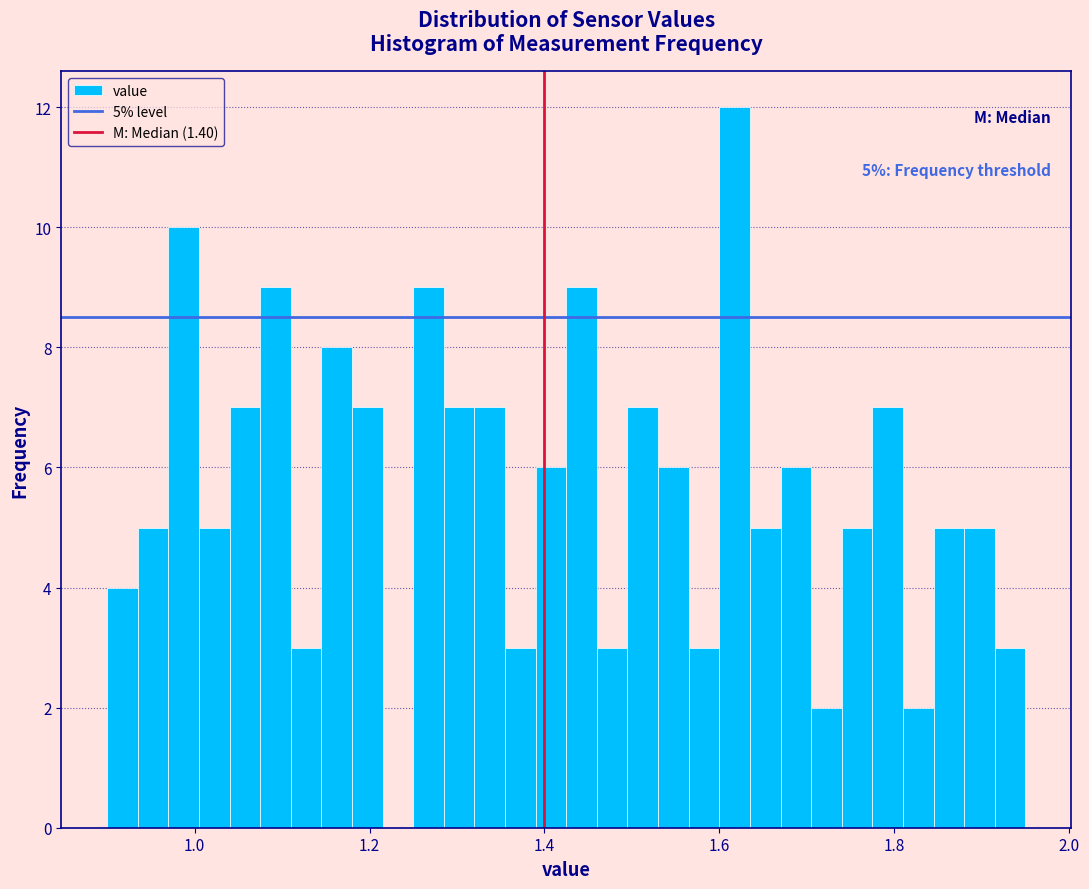

Around what value on the x-axis is the tallest bar? Give the approximate position of its centre, as read against the axis.

1.62